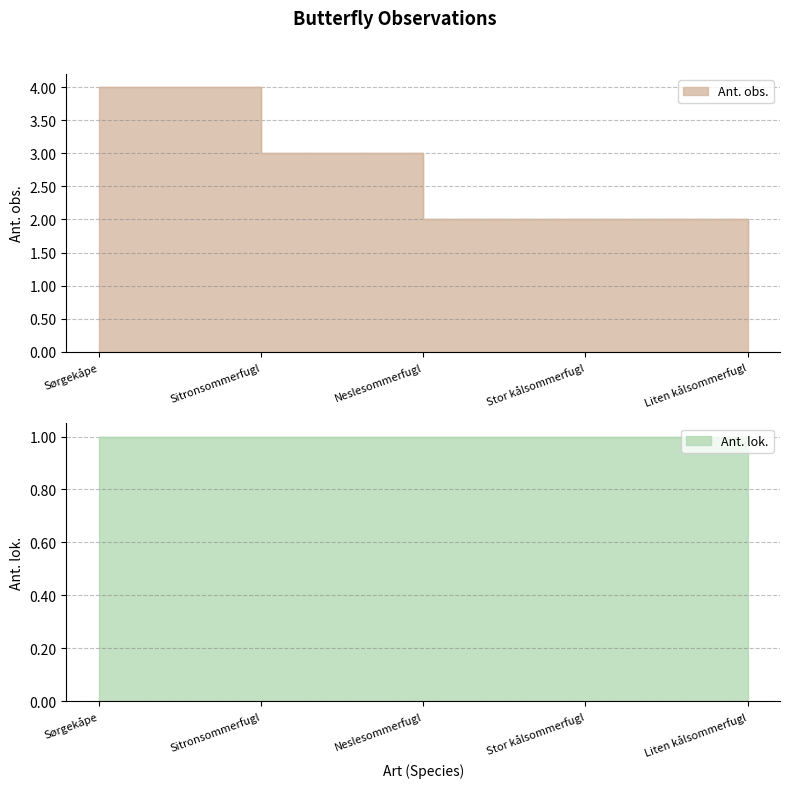

What is the change in value from Sørgekåpe to Neslesommerfugl?

-2